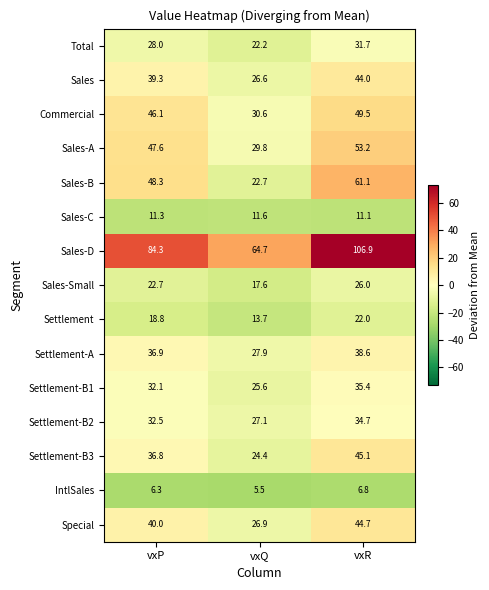

List the series in order of their peak value, lowest first.

IntlSales, Sales-C, Settlement, Sales-Small, Total, Settlement-B2, Settlement-B1, Settlement-A, Sales, Special, Settlement-B3, Commercial, Sales-A, Sales-B, Sales-D